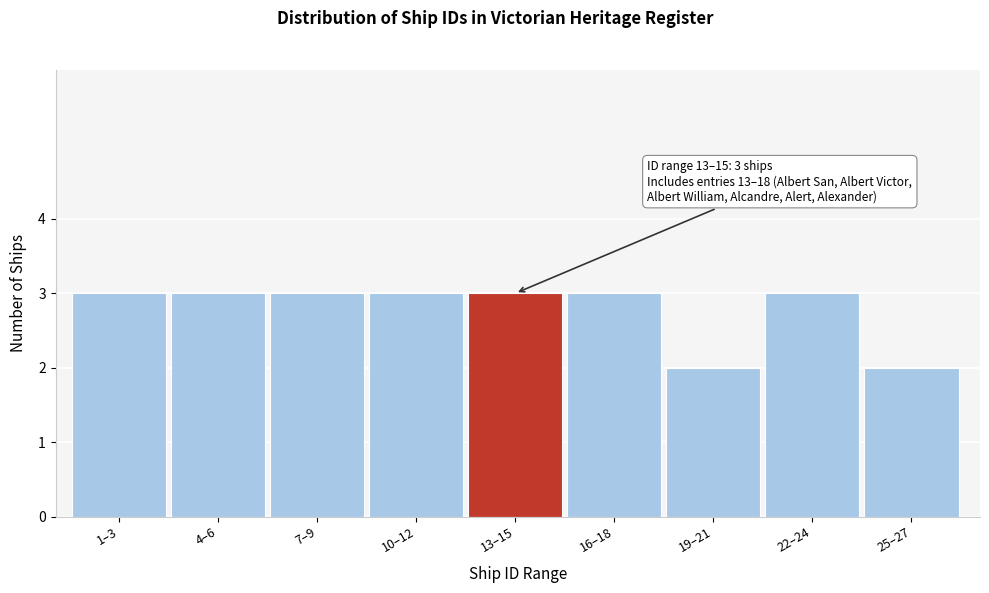

Reading left to right, extract all data points from this chart.

1–3=3	4–6=3	7–9=3	10–12=3	13–15=3	16–18=3	19–21=2	22–24=3	25–27=2